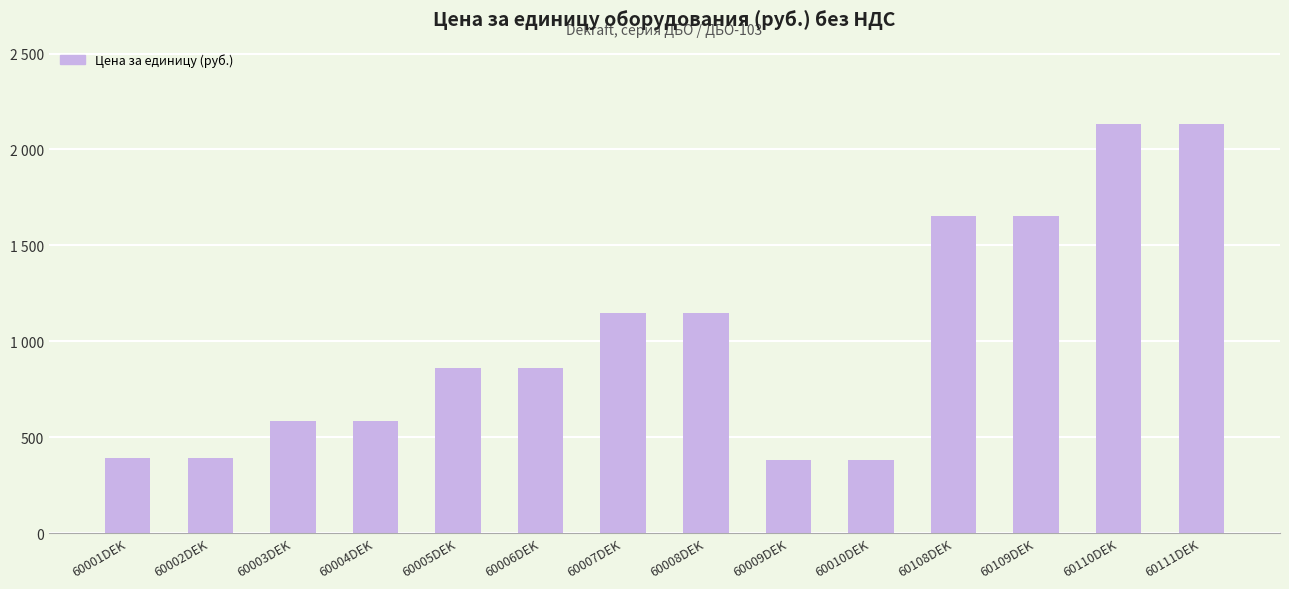

Are the bars horizontal?

No